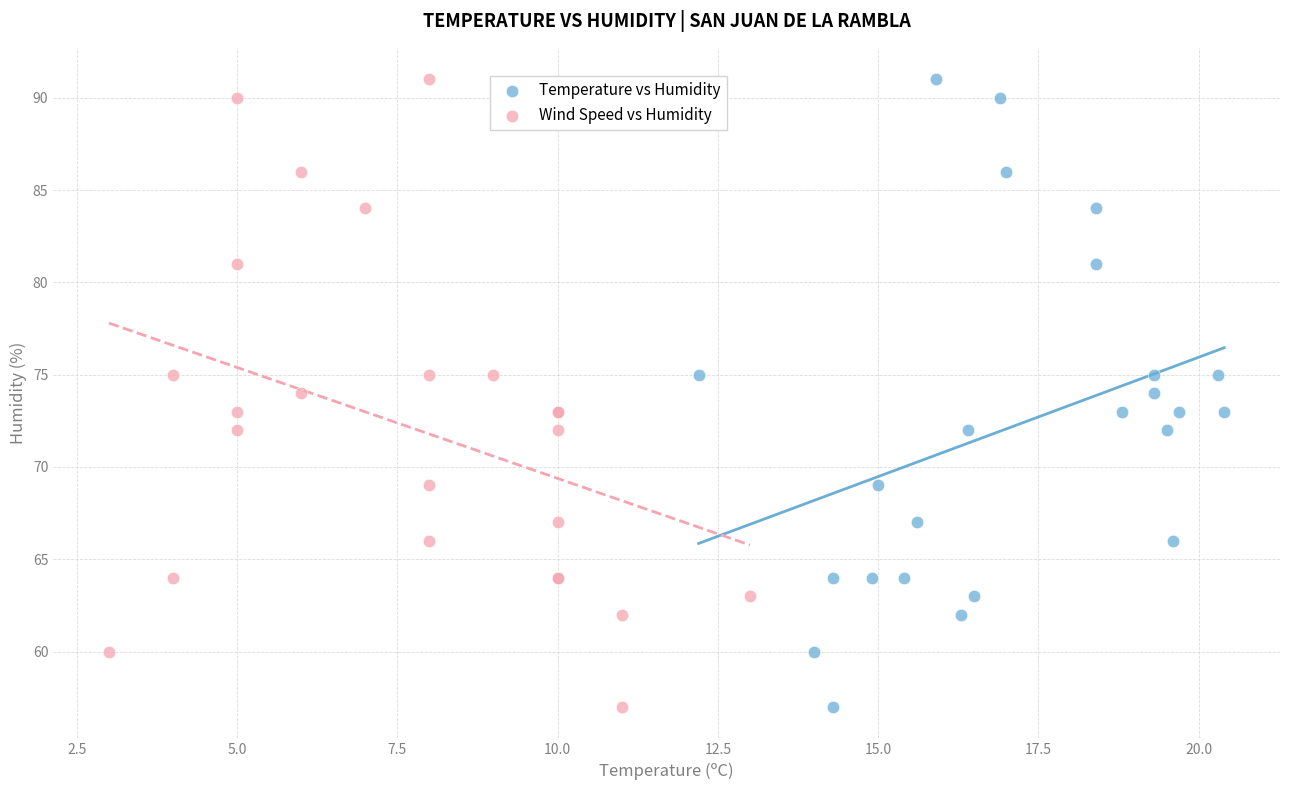

What are all the series names shown in the legend?

Temperature vs Humidity, Wind Speed vs Humidity